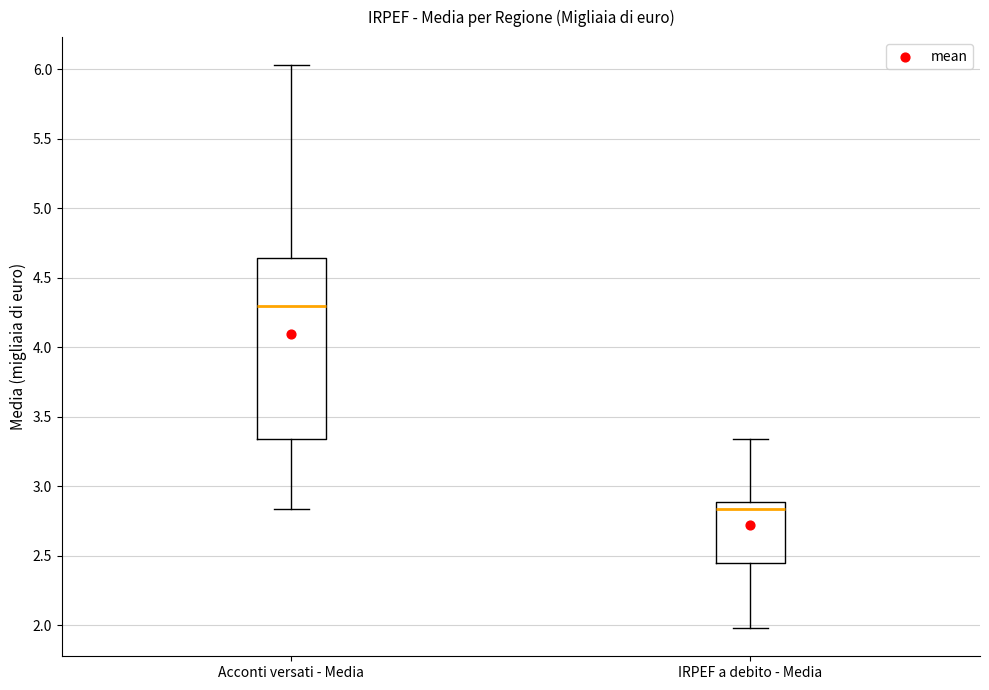

Reading left to right, transcribe this box plot: for each box, give where its median line is, the range the box spans, and where its two whiskers end, as read against the y-axis. The values are not printed on the chart, so give them approximately, as read against the axis.

Acconti versati - Media: median 4.30, box 3.35 to 4.65, whiskers 2.85 to 6.05
IRPEF a debito - Media: median 2.85, box 2.45 to 2.90, whiskers 2.00 to 3.35